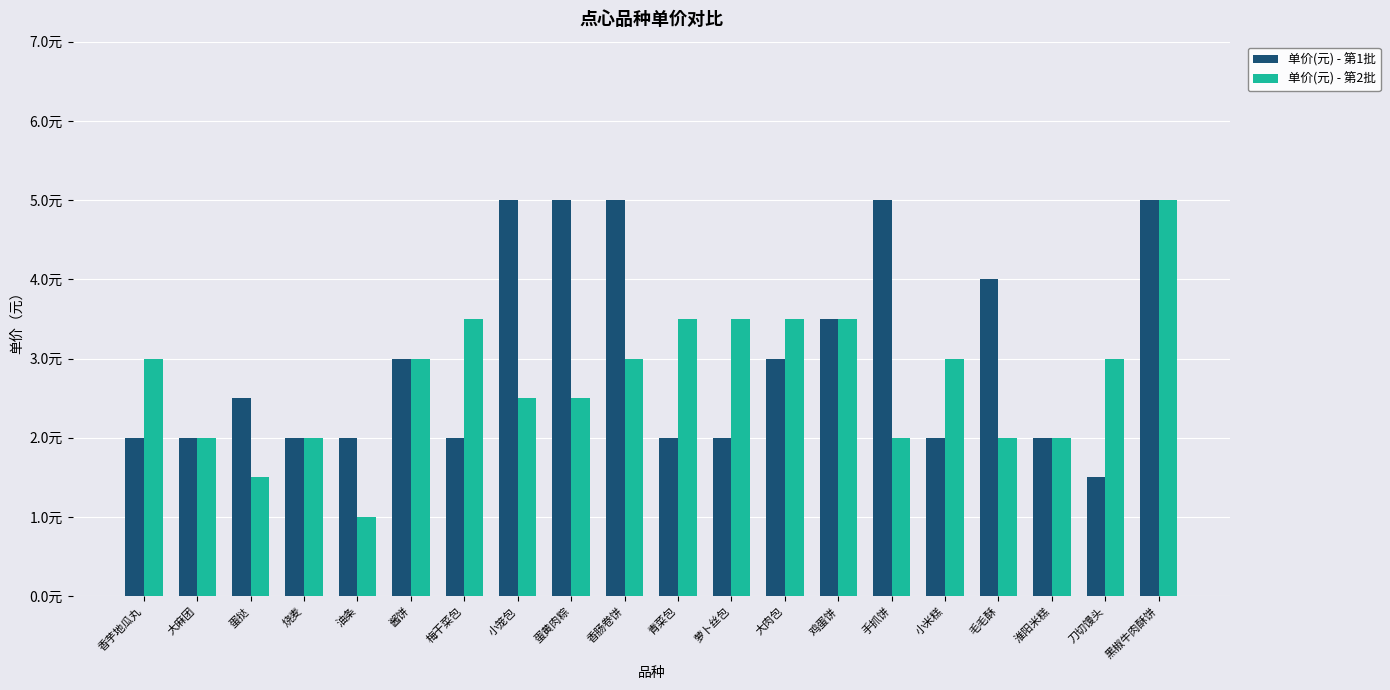

Where does the 单价(元) - 第1批 series first go above 2?

蛋挞